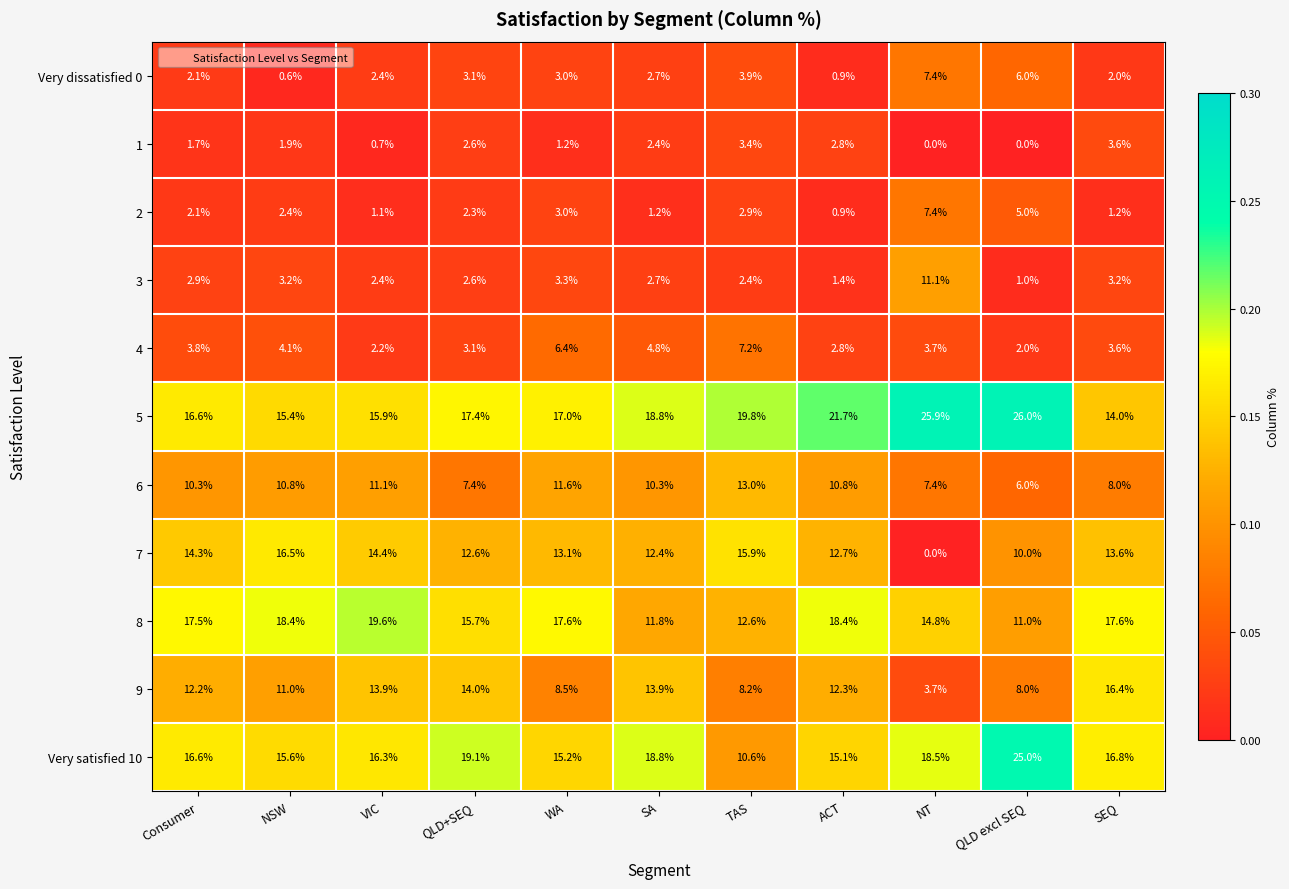

Count the number of categories in the chart.

11